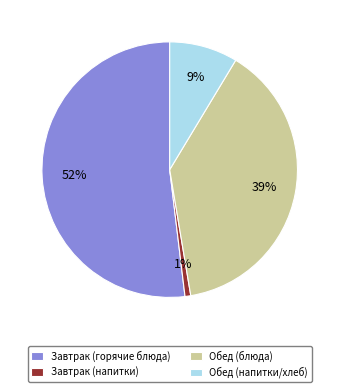

True or false: Обед (напитки/хлеб) accounts for 9% of the total.

True